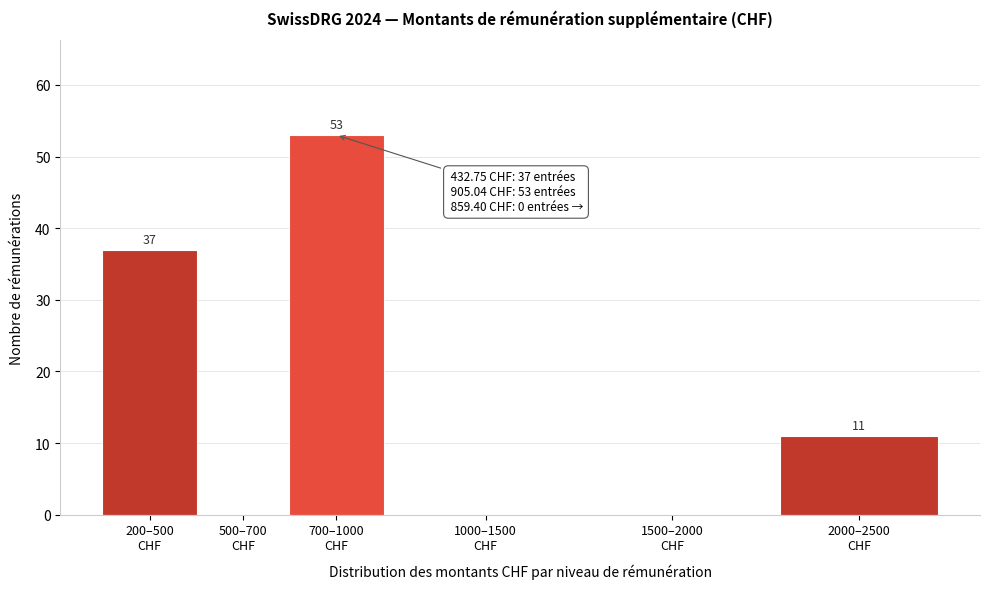

How many values are between 0 and 37?

5